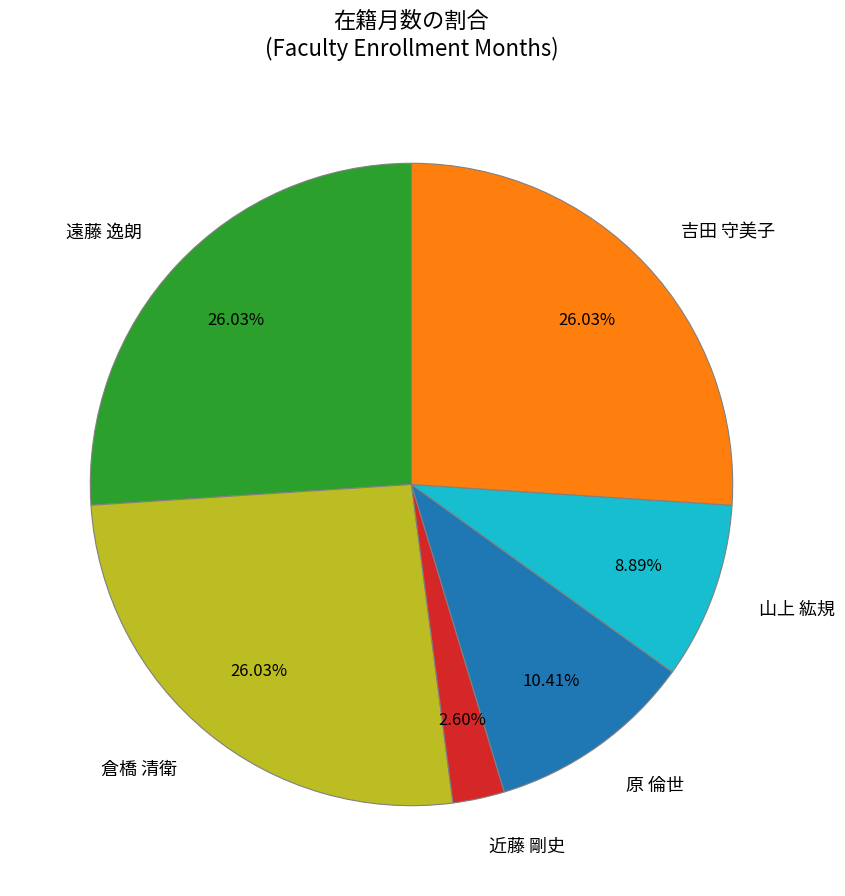

Combined, do 吉田 守美子 and 倉橋 清衛 account for over 50%?

Yes